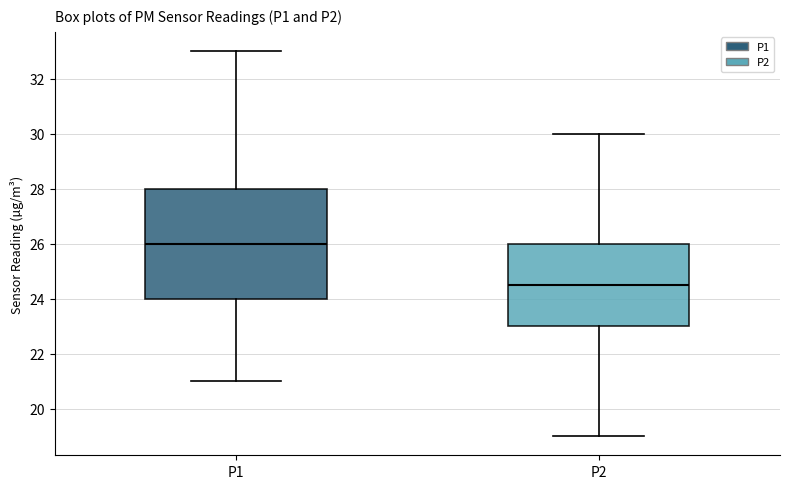

Where does the upper whisker of the box for P1 end on the y-axis? The values are not printed on the chart, so give them approximately, as read against the axis.

33.0